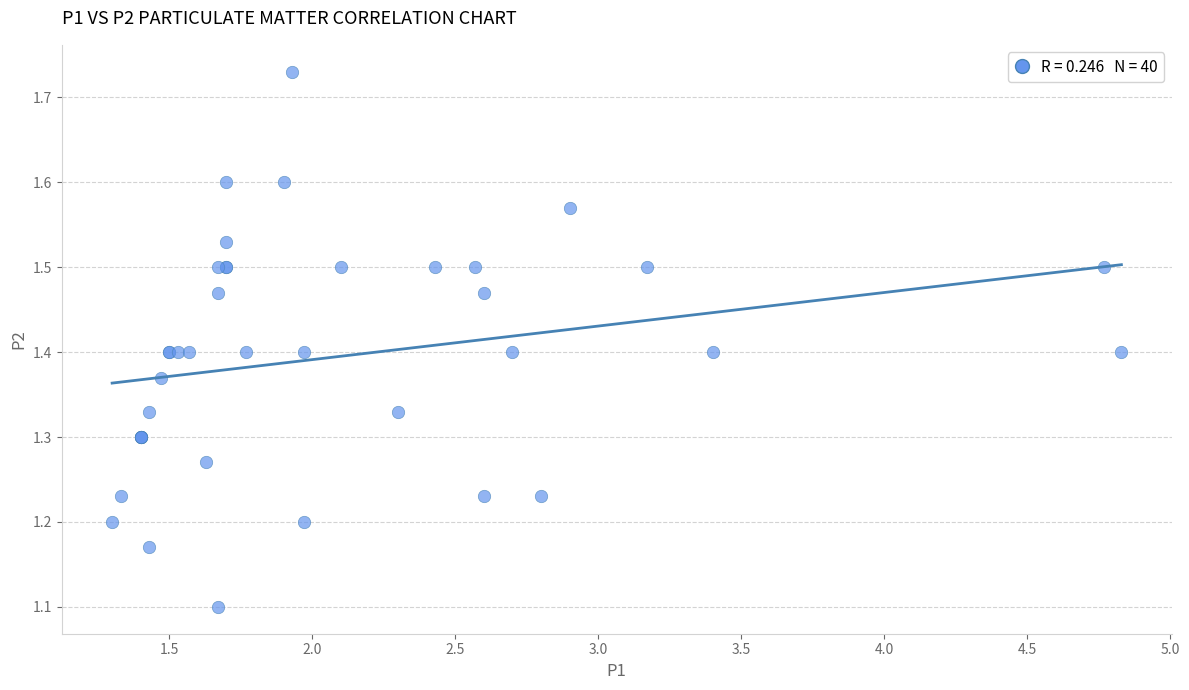

What Y value in the scatter plot is closest to 1?

1.1